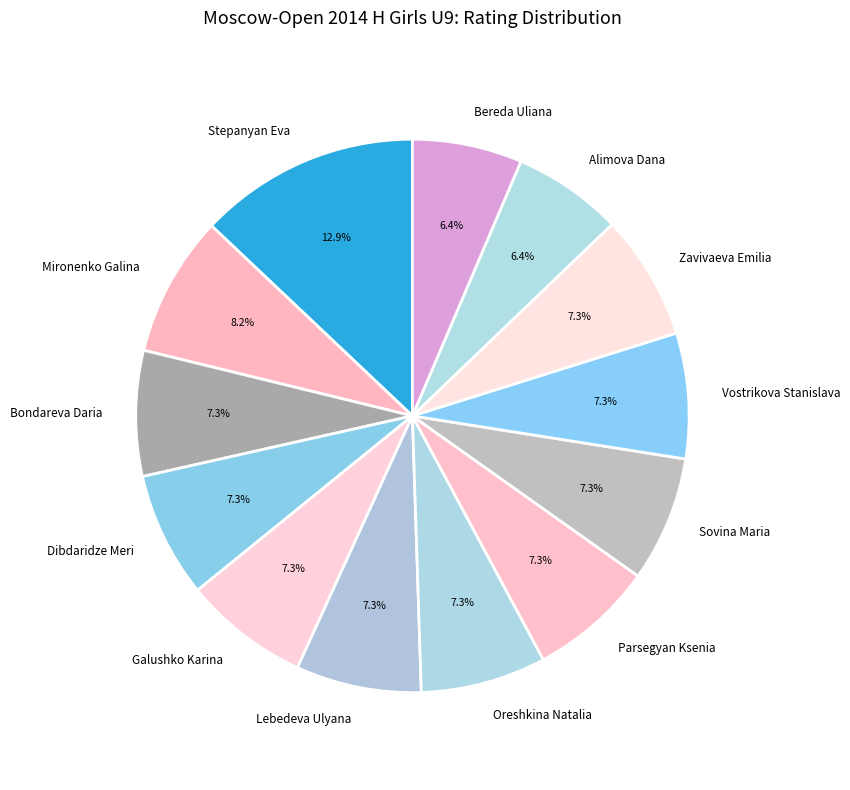

What percentage is NOT represented by Mironenko Galina?

91.8%